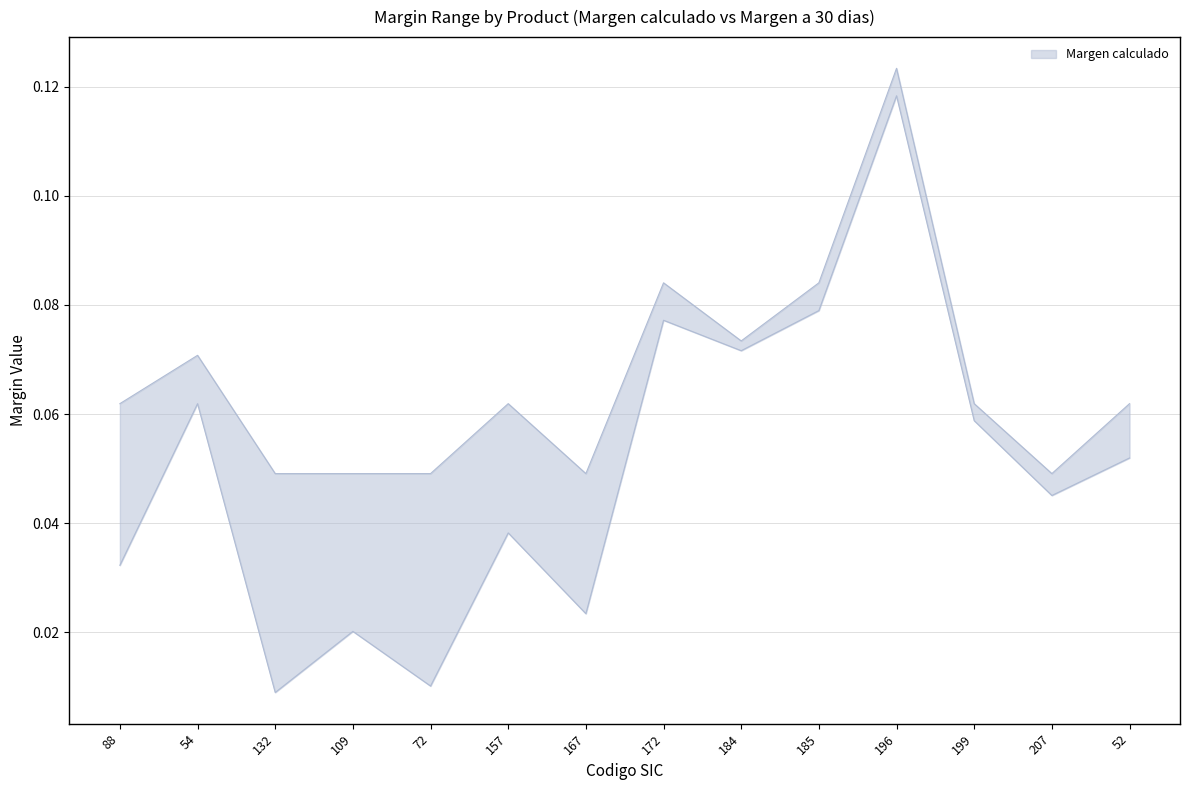

Which category has the lowest value in the Margen calculado series?

132